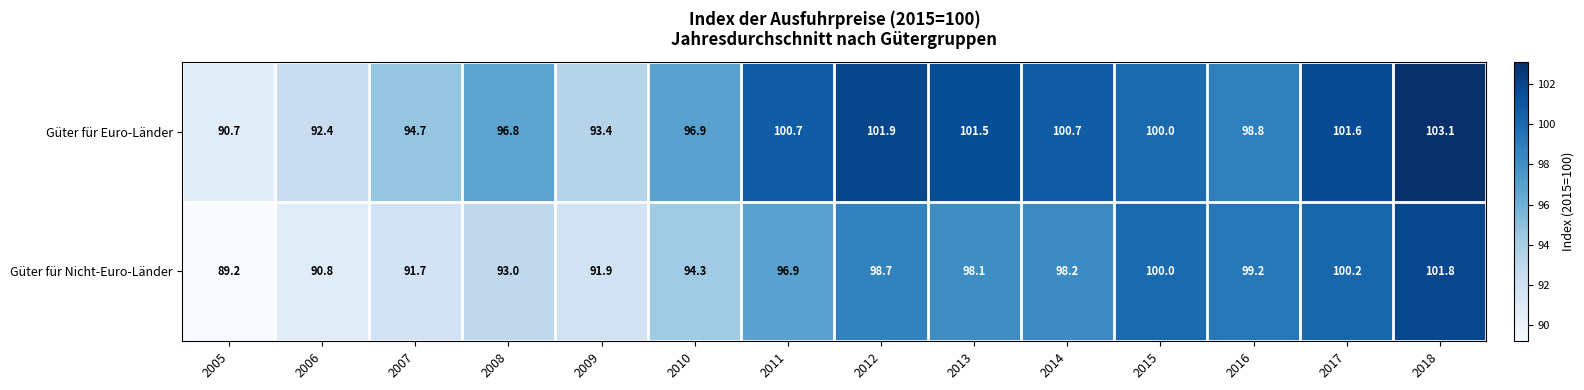

At which label does Güter für Nicht-Euro-Länder reach its minimum?

2005